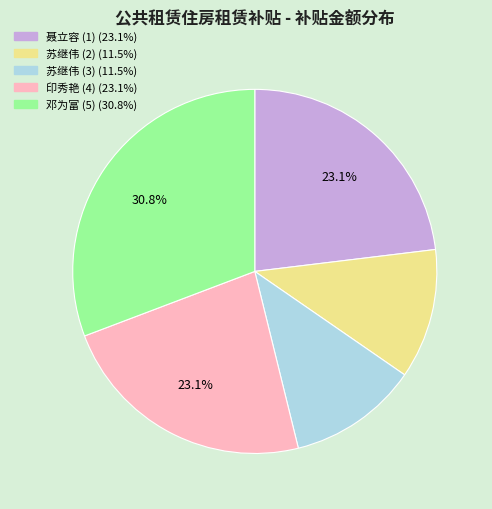

What is the largest slice in the pie chart?

邓为富 (5)